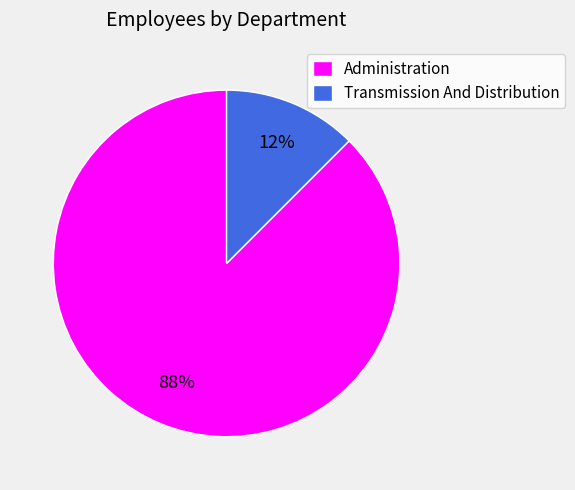

To the nearest percent, what is the combined percentage of Administration and Transmission And Distribution?

100%